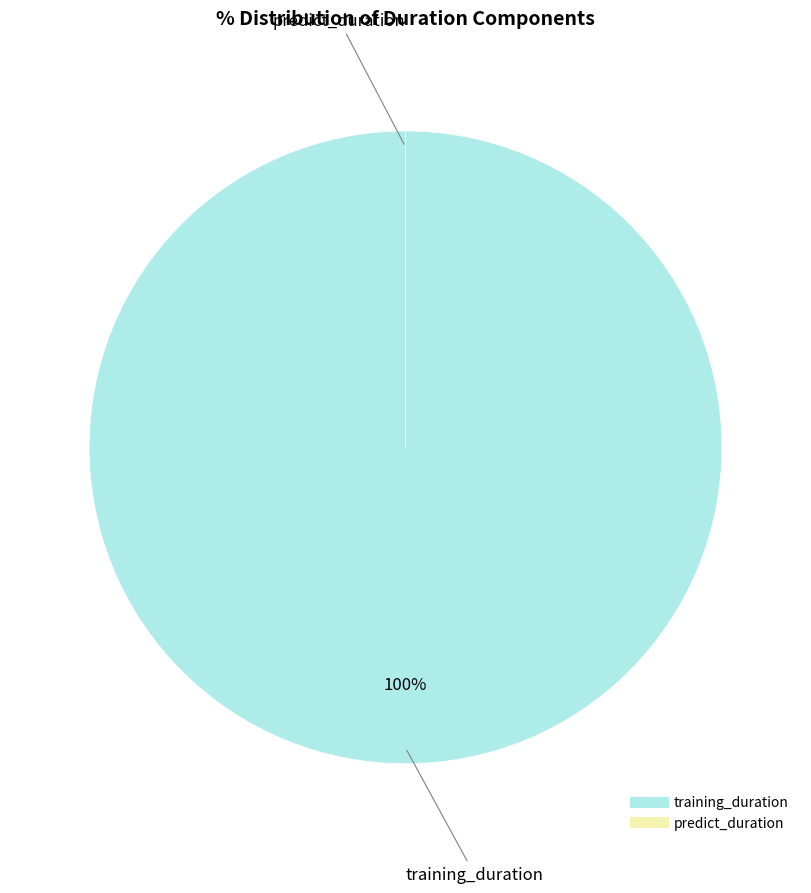

Which category has the biggest portion of the pie?

training_duration